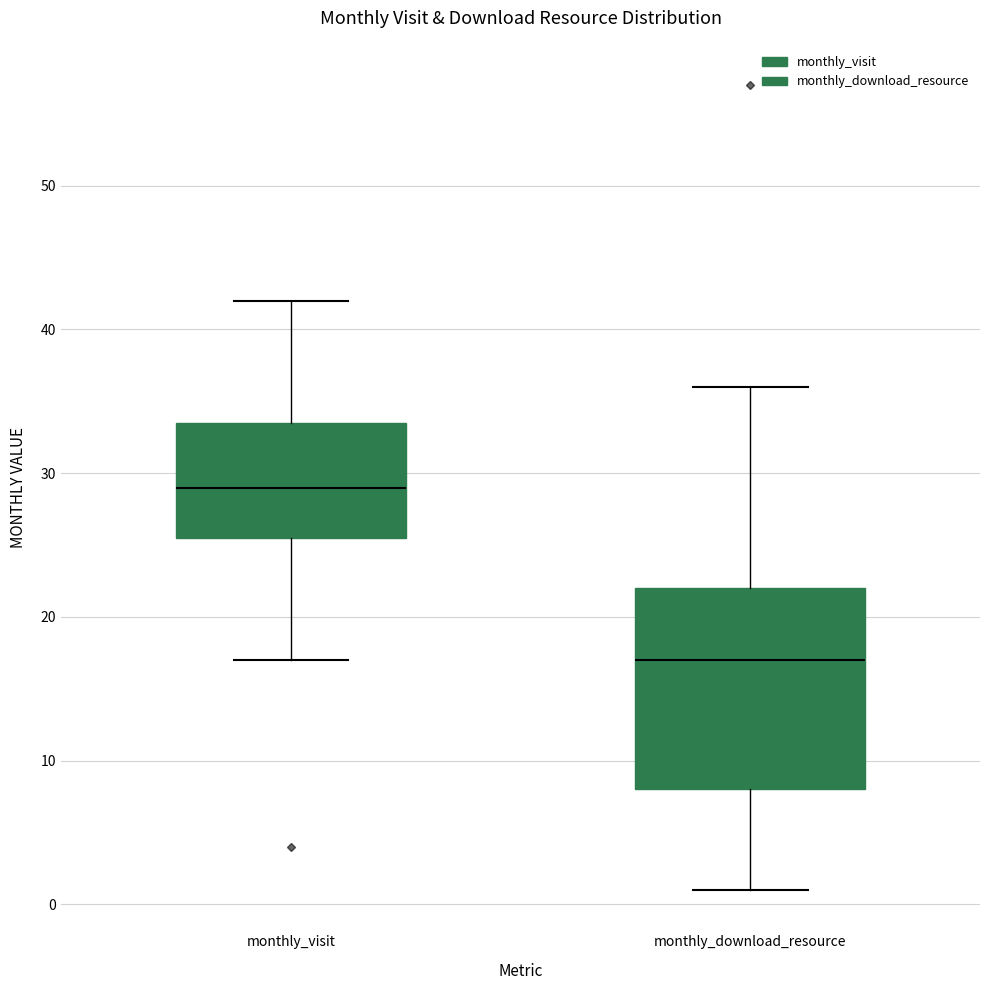

Reading left to right, transcribe this box plot: for each box, give where its median line is, the range the box spans, and where its two whiskers end, as read against the y-axis. The values are not printed on the chart, so give them approximately, as read against the axis.

monthly_visit: median 29, box 26 to 34, whiskers 17 to 42
monthly_download_resource: median 17, box 8 to 22, whiskers 1 to 36